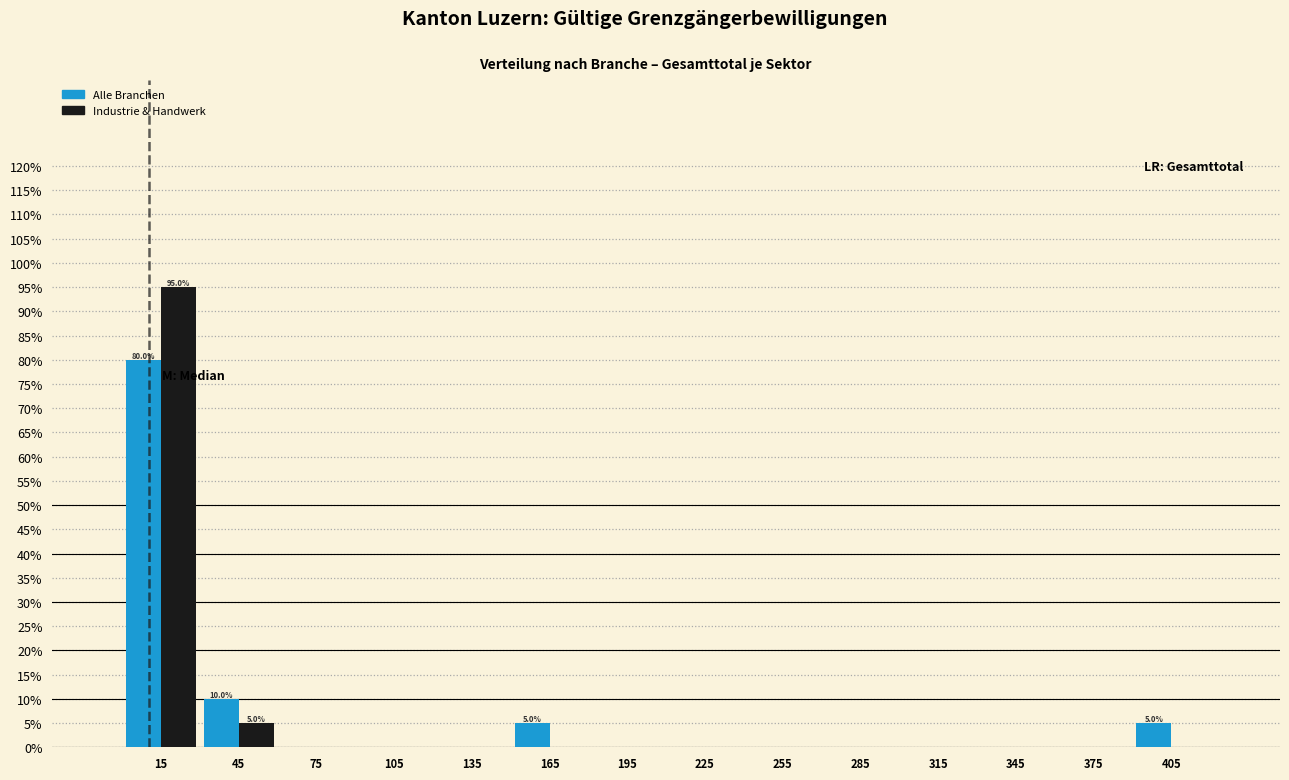

In the Alle Branchen series, which range on the x-axis has the tallest bar?

0 to 30